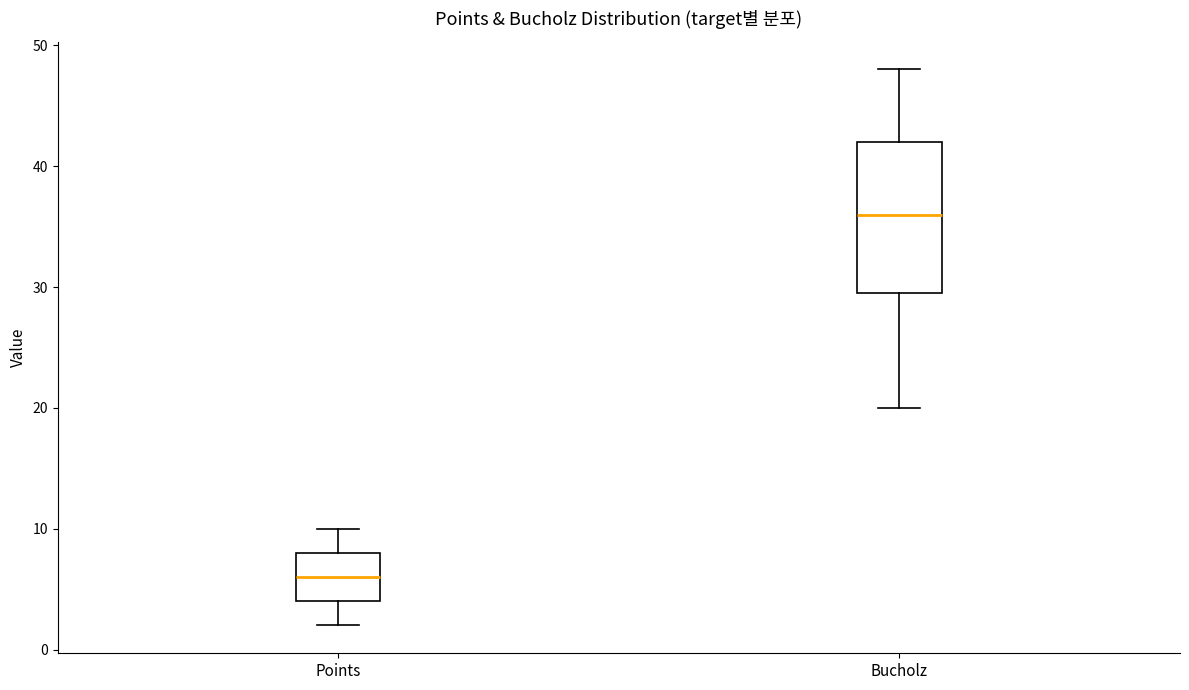

Comparing the boxes themselves (not the whiskers), which one is the tallest?

Bucholz